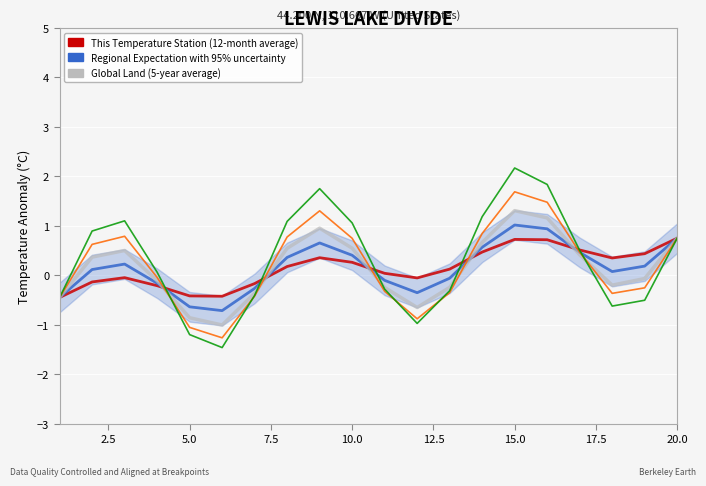

Does the chart display data point markers on the line(s)?

No